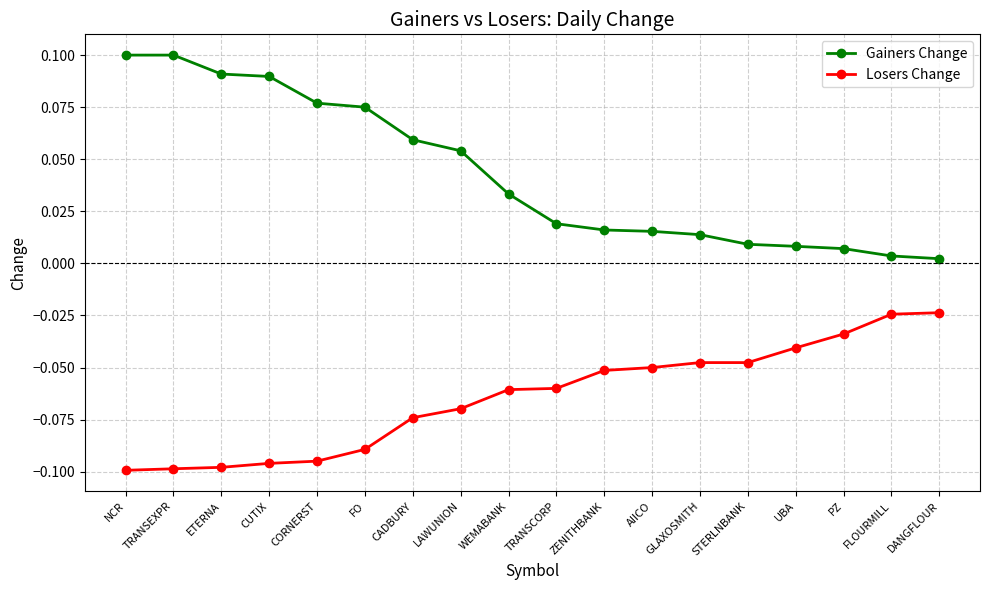

Does the chart display data point markers on the line(s)?

Yes